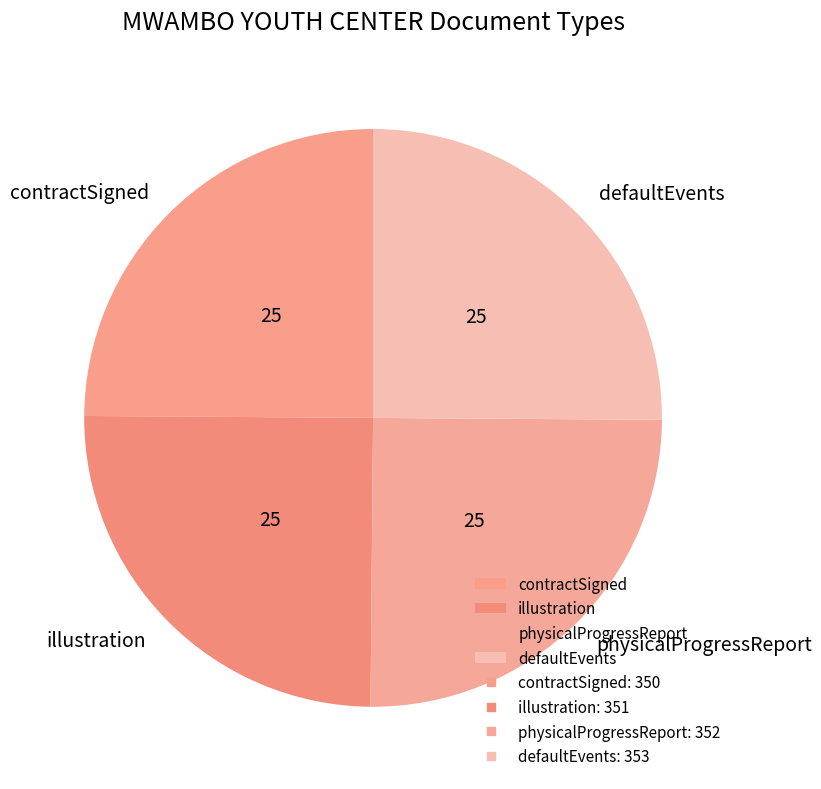

The illustration slice represents 14% of the pie. True or false?

False